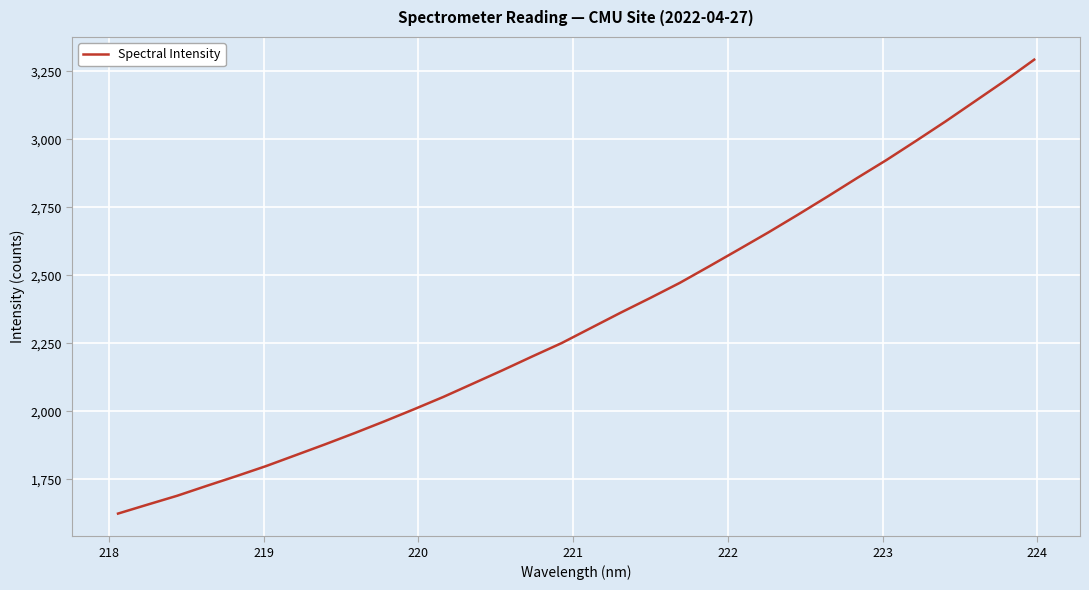

True or false: the data has more than 0 interior local peaks.

False